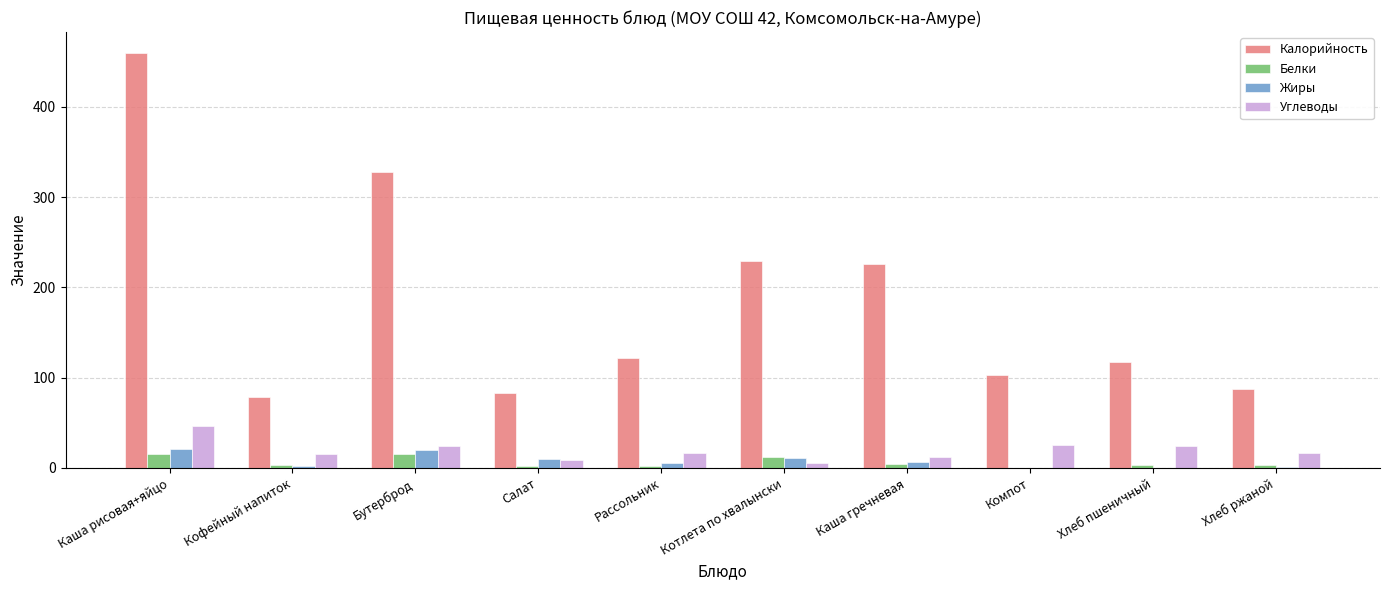

What is the average value of the Белки series?

6.3